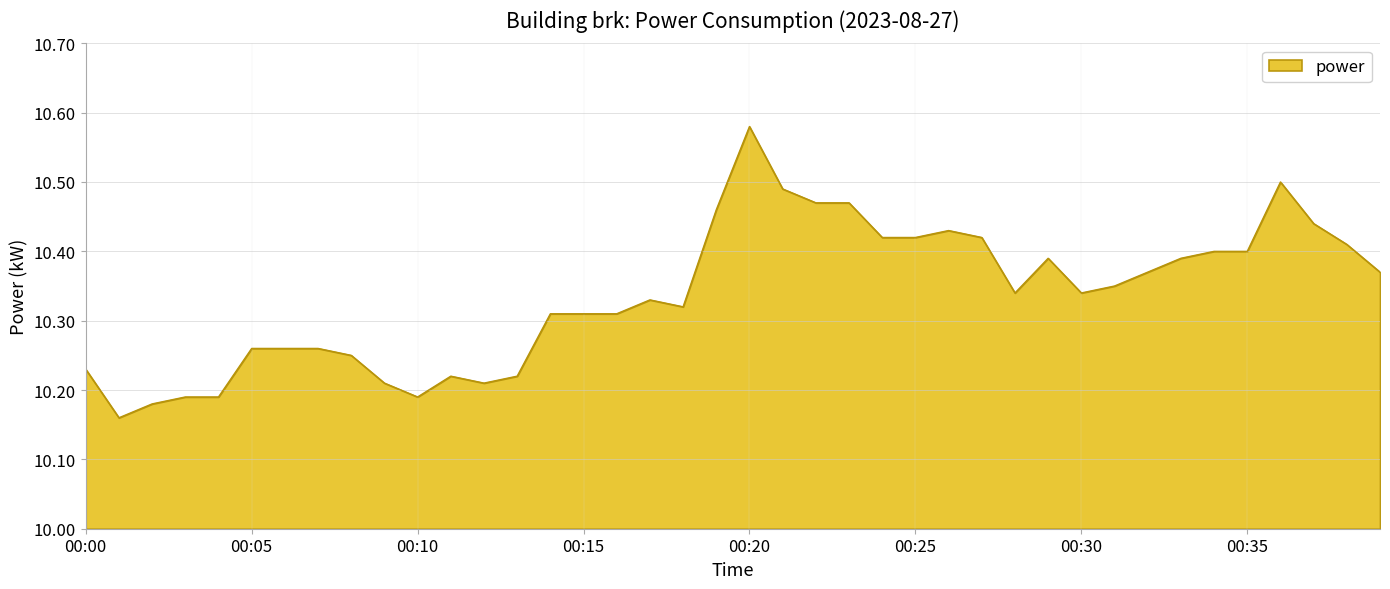

What is the difference between the maximum and minimum values?

0.4